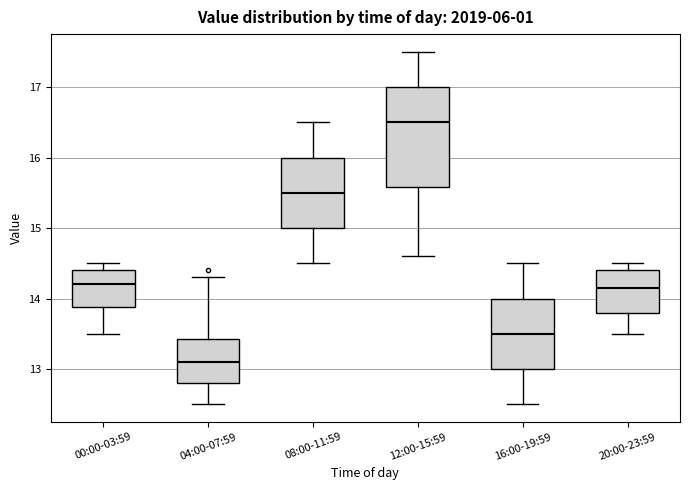

Which box has the lowest median line?

04:00-07:59